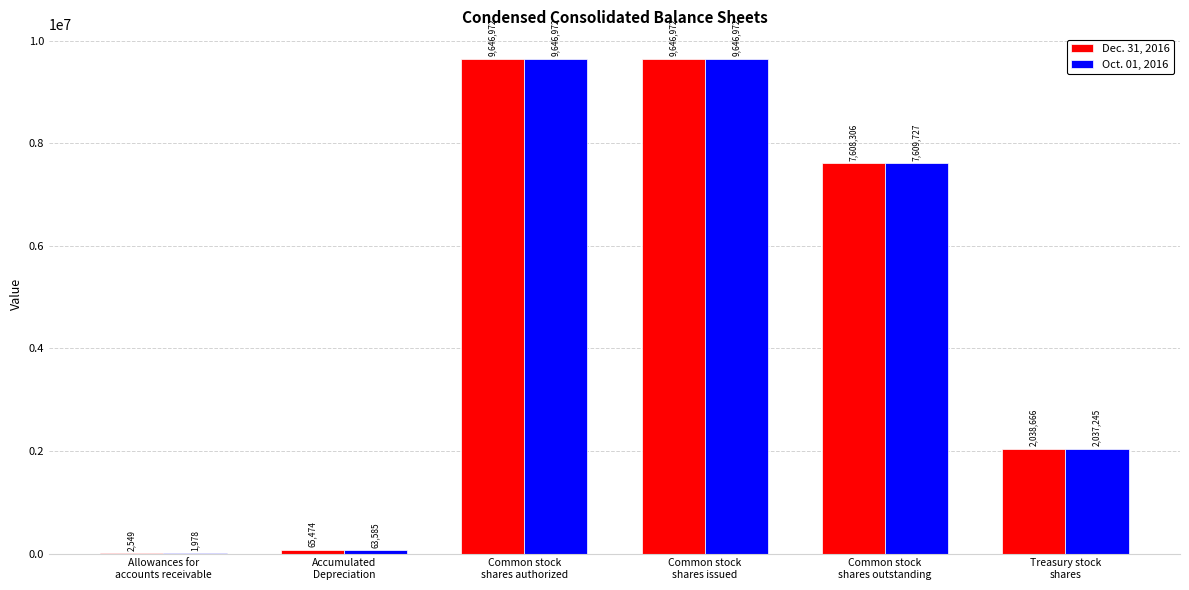

What is the maximum value shown in the chart?

9646972